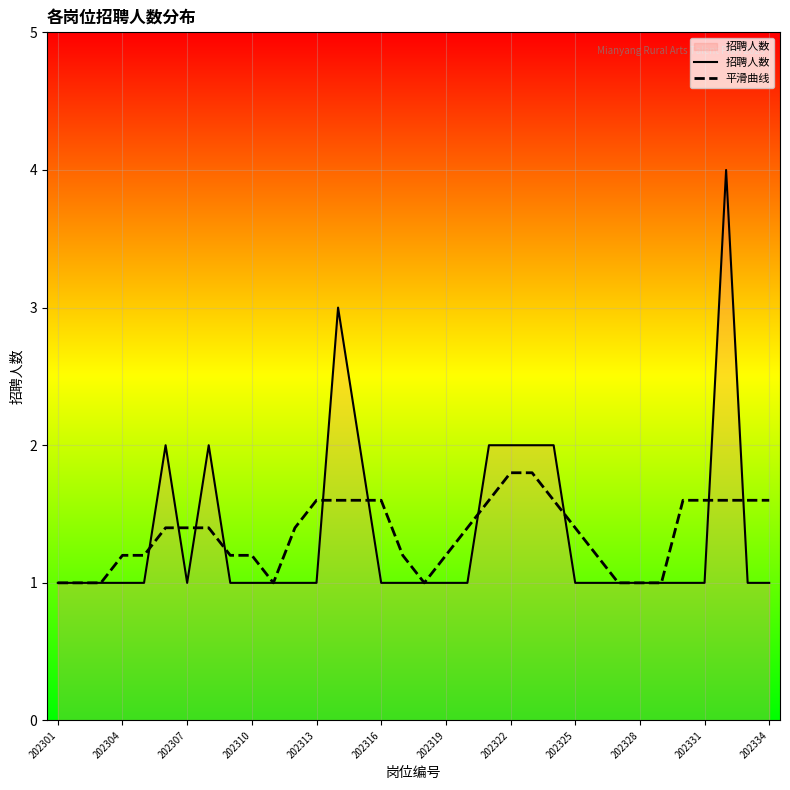

Which series has the largest range (max minus min)?

招聘人数